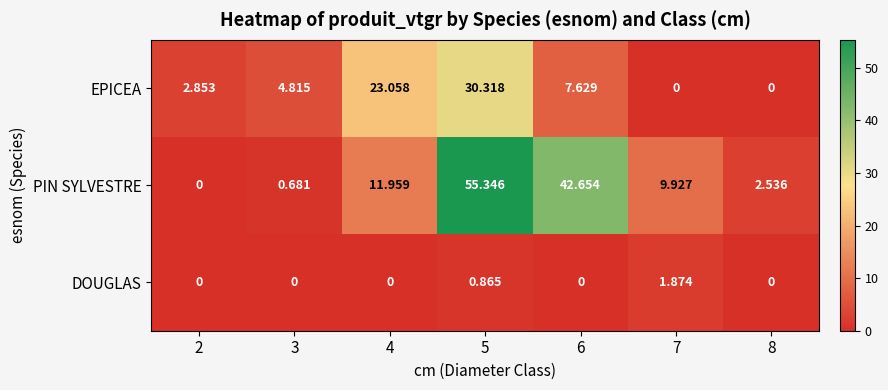

Rank the series at 3 from lowest to highest value.

DOUGLAS, PIN SYLVESTRE, EPICEA